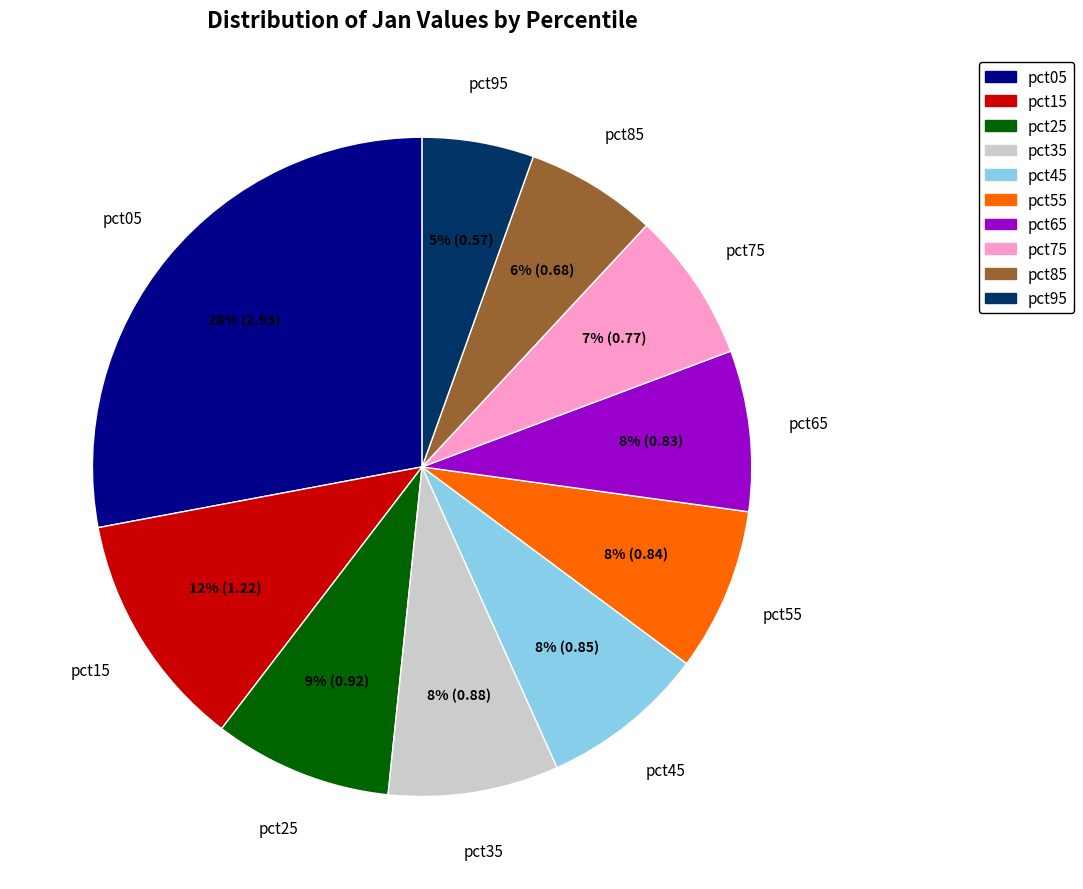

The pct45 slice represents 8% of the pie. True or false?

True